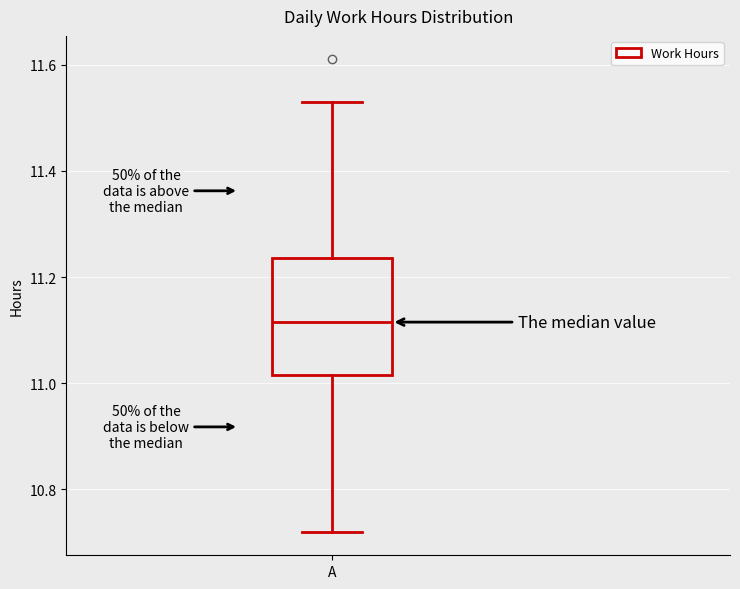

Where is the upper edge of the box for A on the y-axis? The values are not printed on the chart, so give them approximately, as read against the axis.

11.24